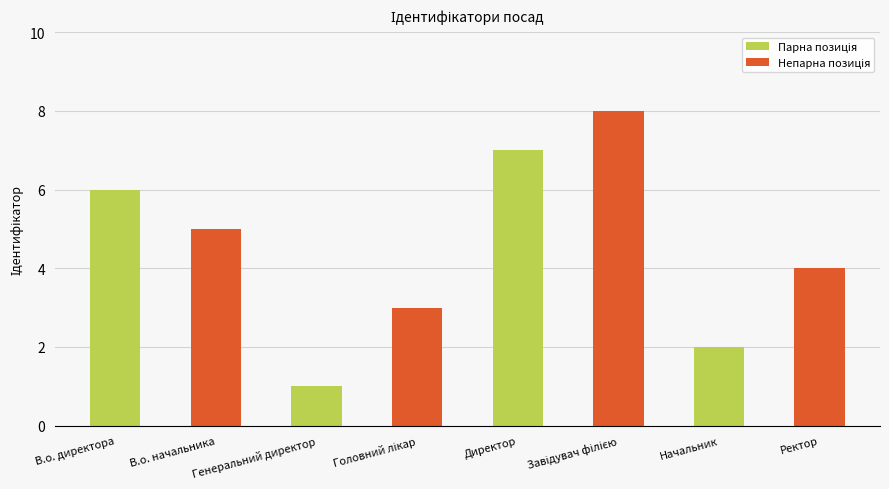

Does the chart contain any negative values?

No